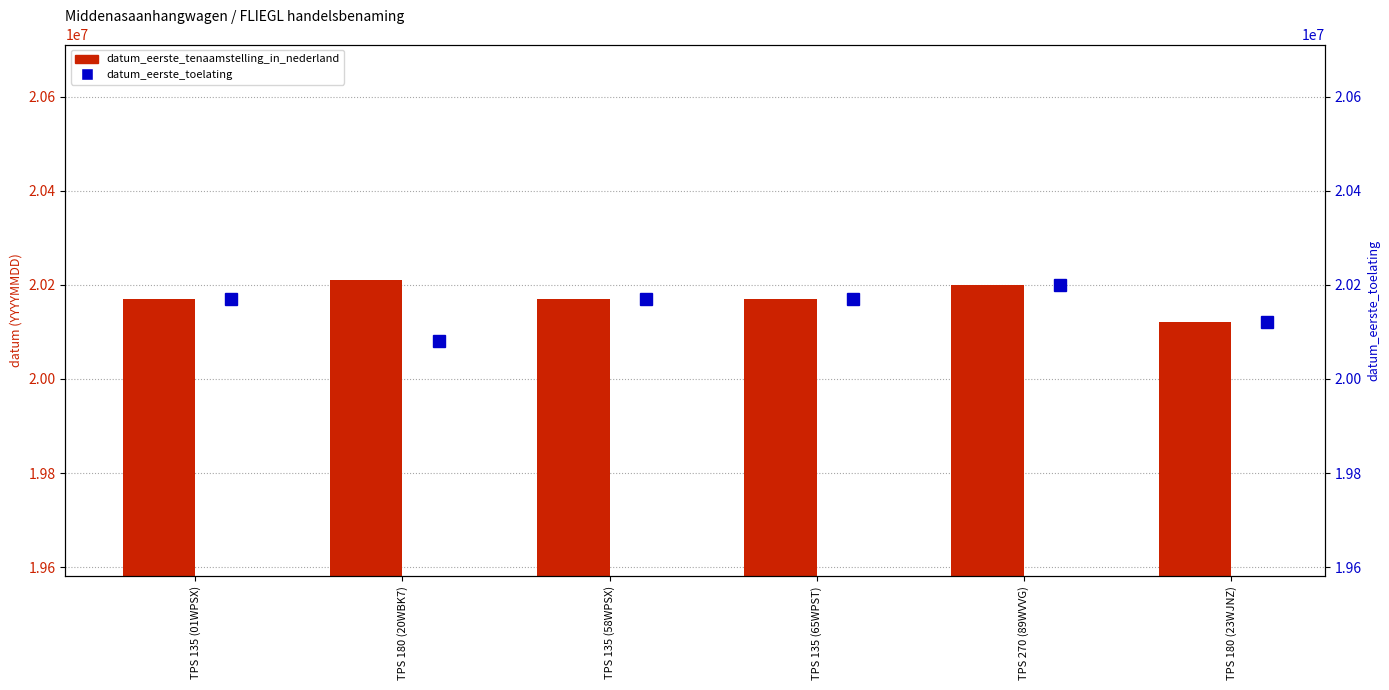

What is the difference between the datum_eerste_toelating values at TPS 135 (01WPSX) and TPS 180 (20WBK7)?

89880